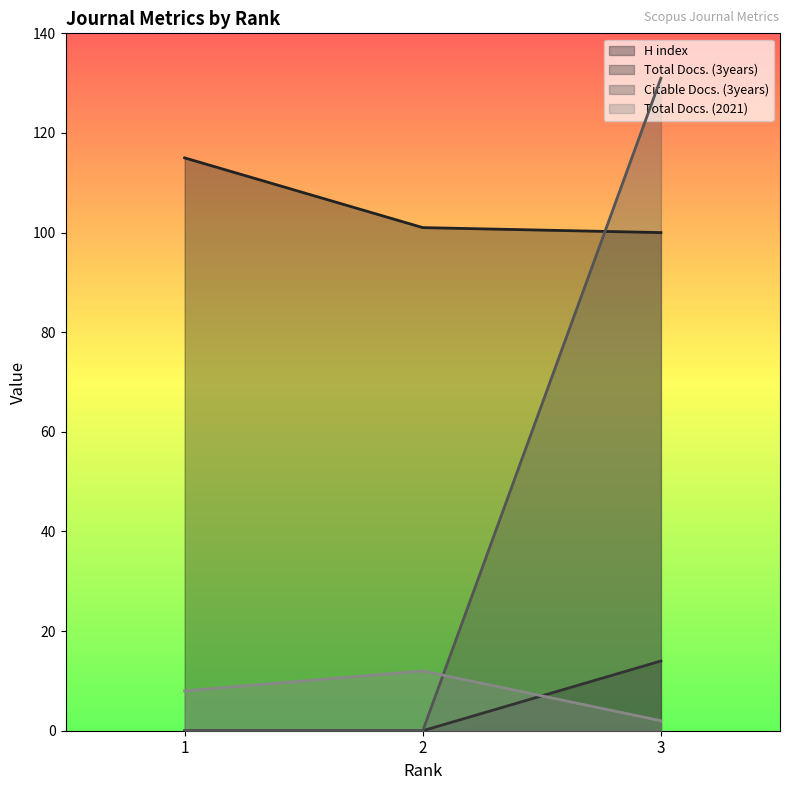

How many lines are shown in the chart?

4